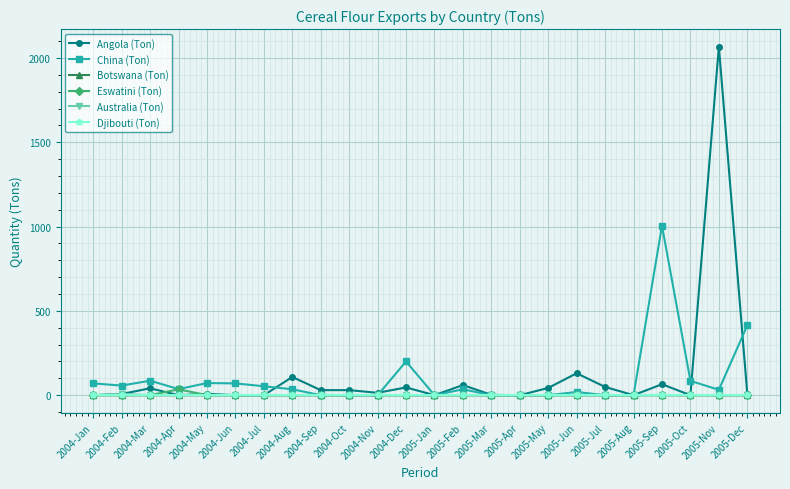

Is this an area chart (filled region under the line)?

No